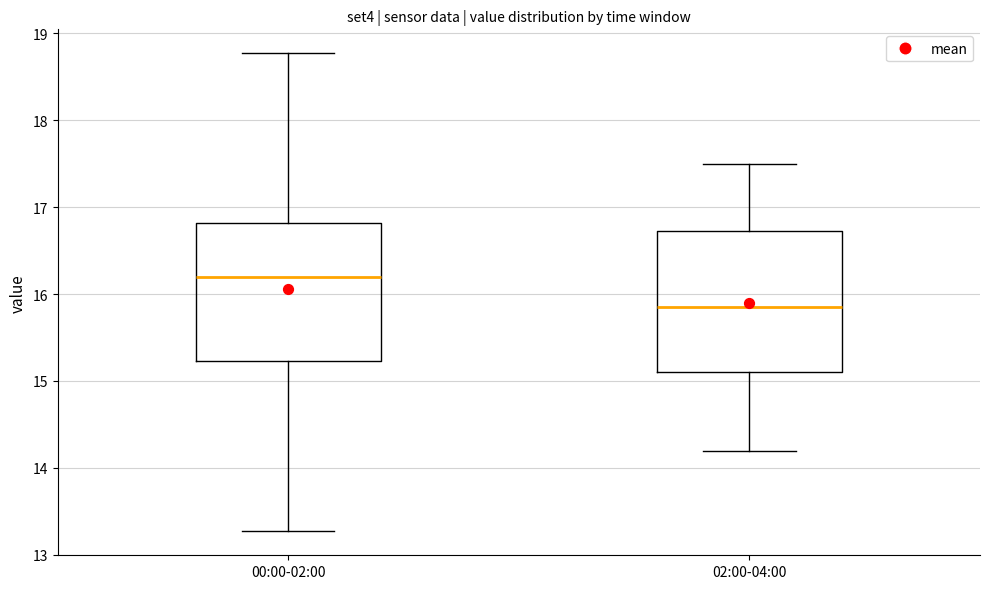

Which box's median line is the highest?

00:00-02:00